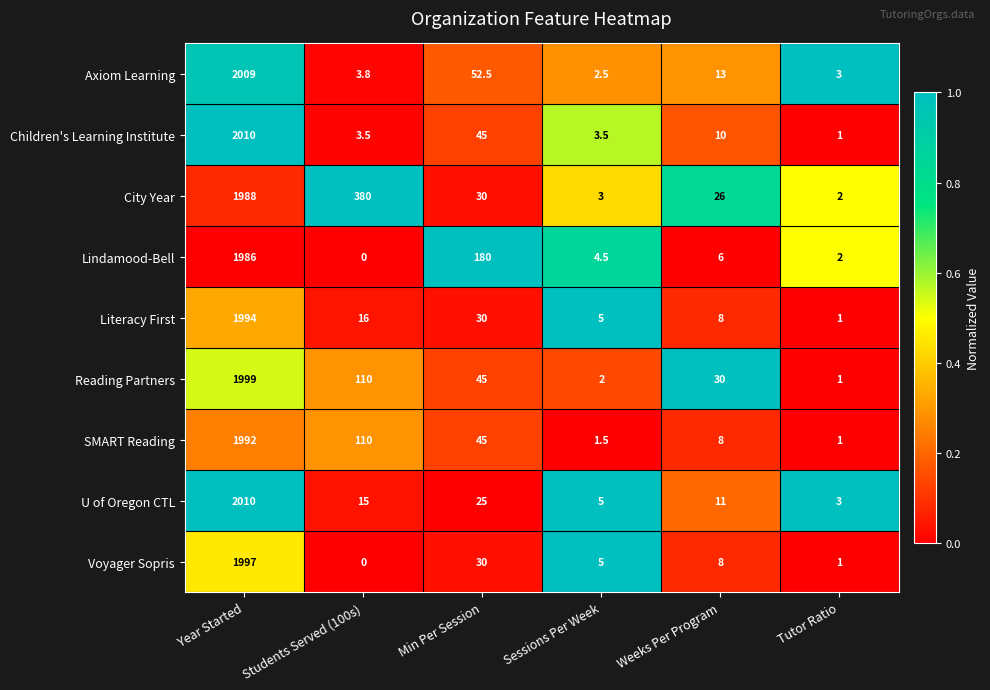

Rank the categories by Lindamood-Bell value from lowest to highest.

Students Served (100s), Tutor Ratio, Sessions Per Week, Weeks Per Program, Min Per Session, Year Started